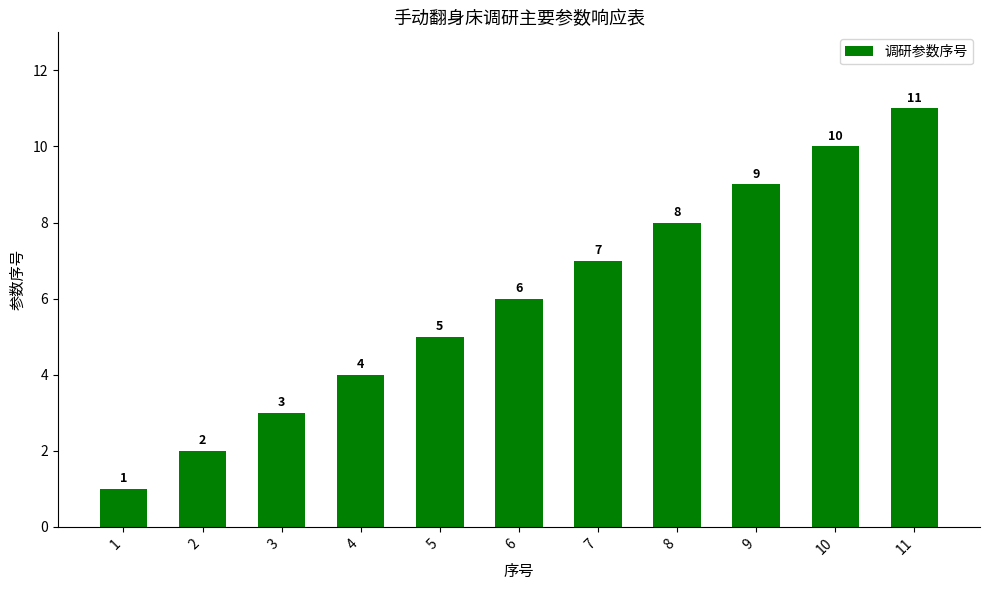

How many categories are shown in the chart?

11